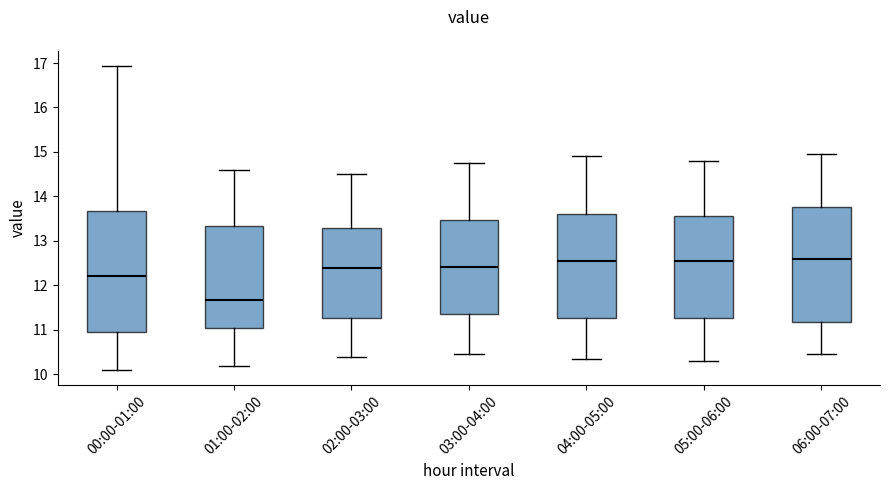

Comparing the boxes themselves (not the whiskers), which one is the tallest?

00:00-01:00